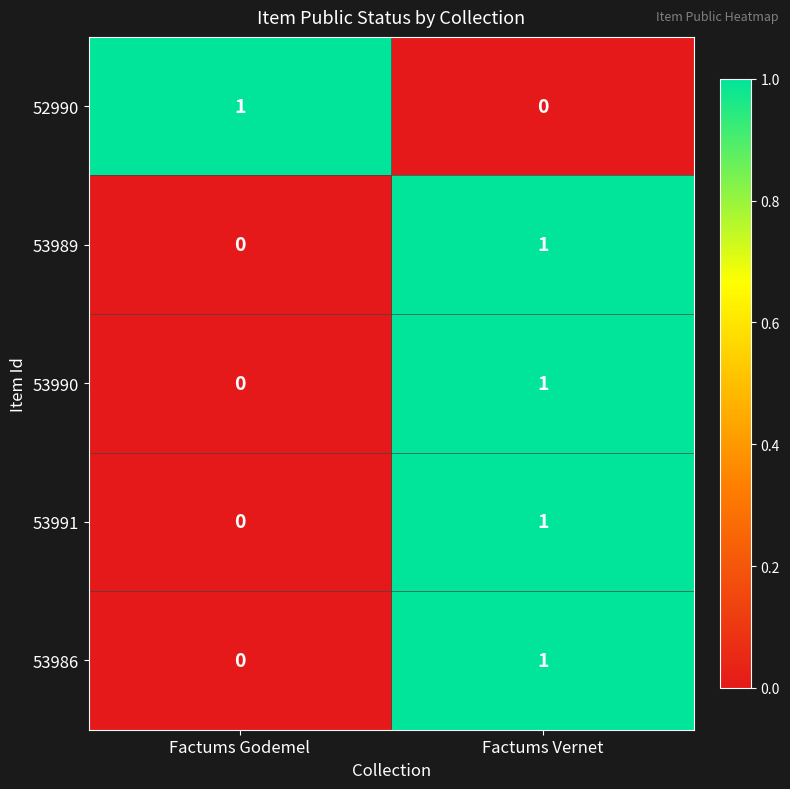

Reading right to left, what are all the values shown in this chart?

52990: 0	1
53989: 1	0
53990: 1	0
53991: 1	0
53986: 1	0